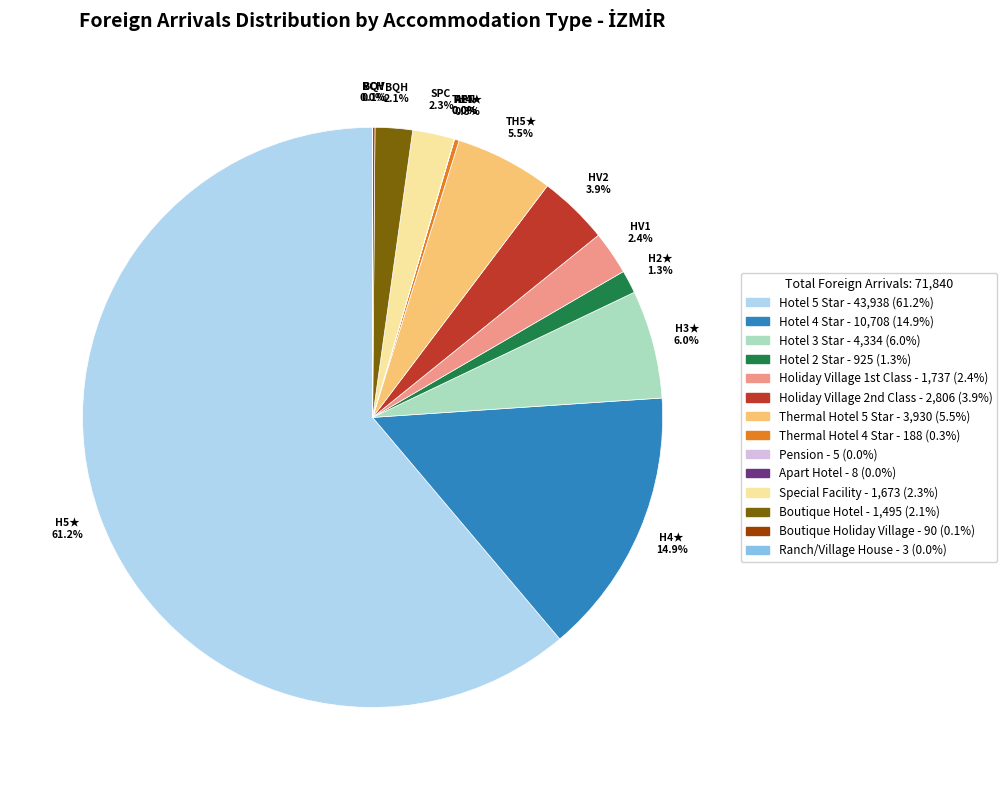

Which slice is the largest?

Hotel 5 Star